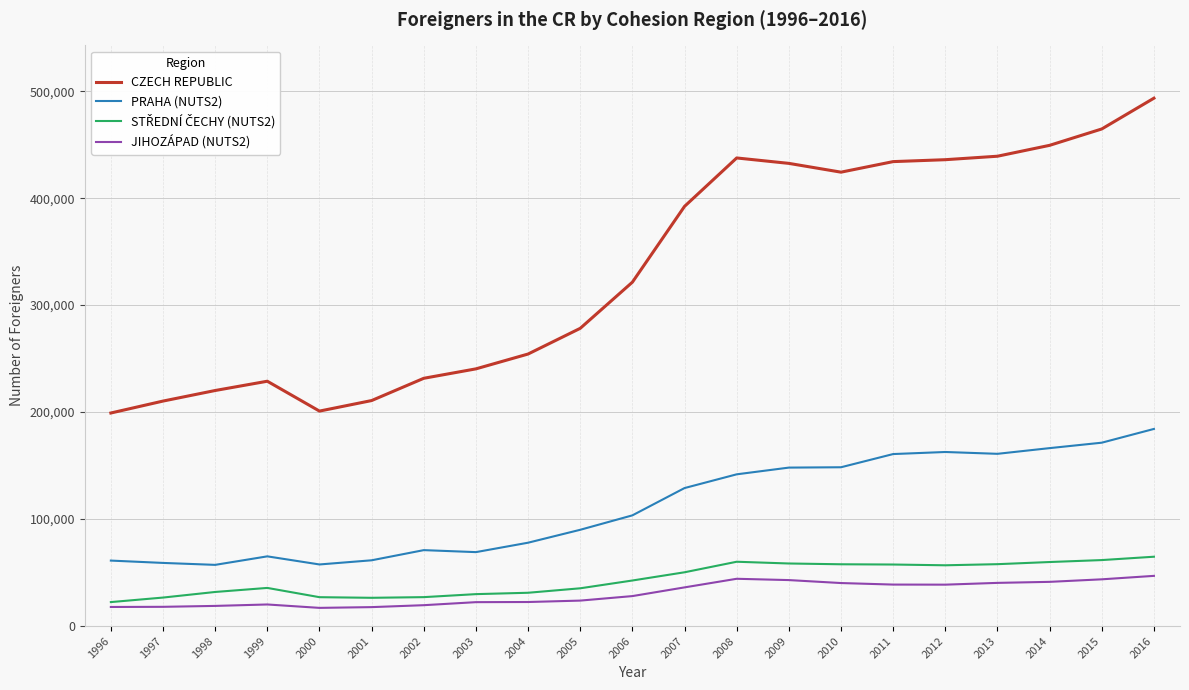

How many lines are shown in the chart?

4